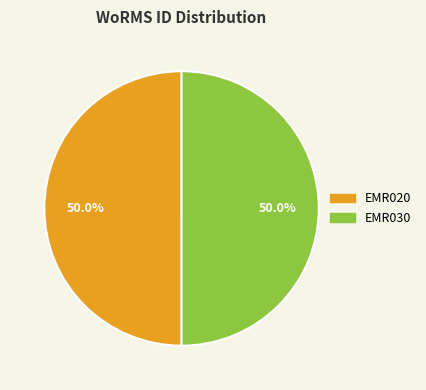

How many segments does this pie chart have?

2